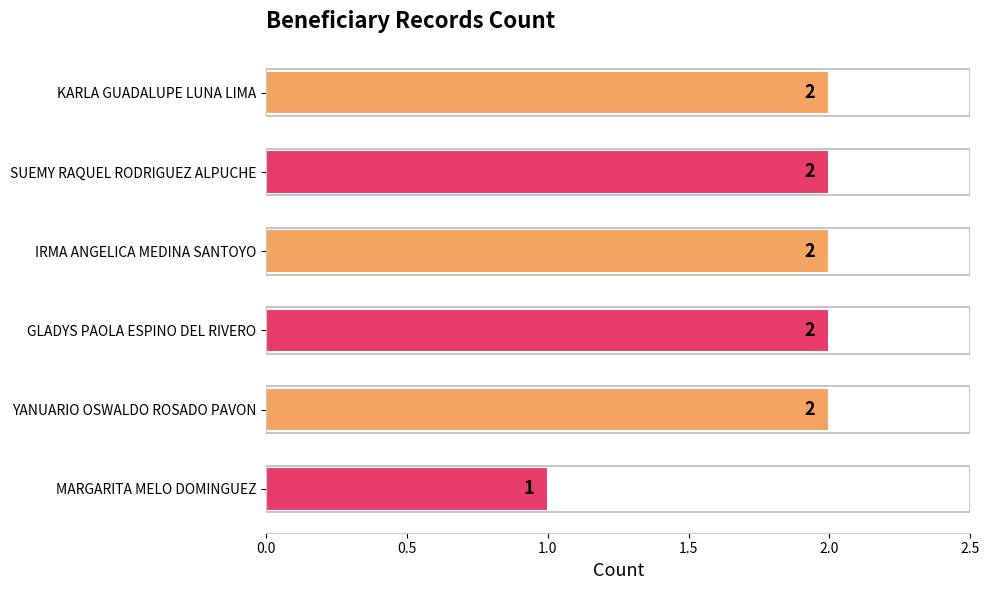

What is the sum of all values?

11